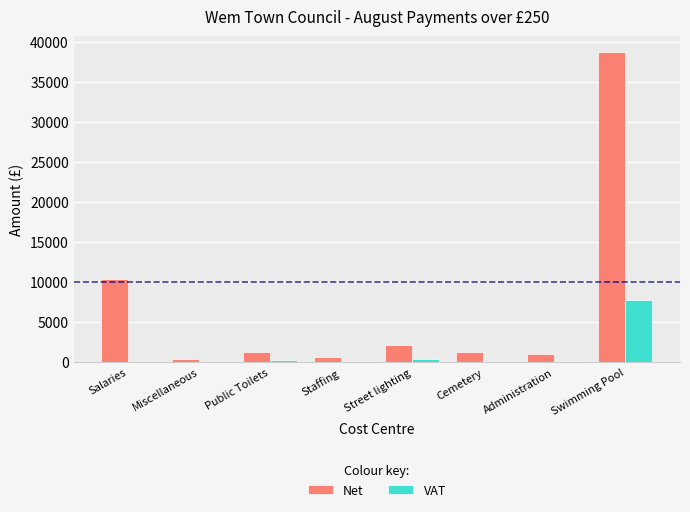

Where does the Net series first go above 1305?

Salaries